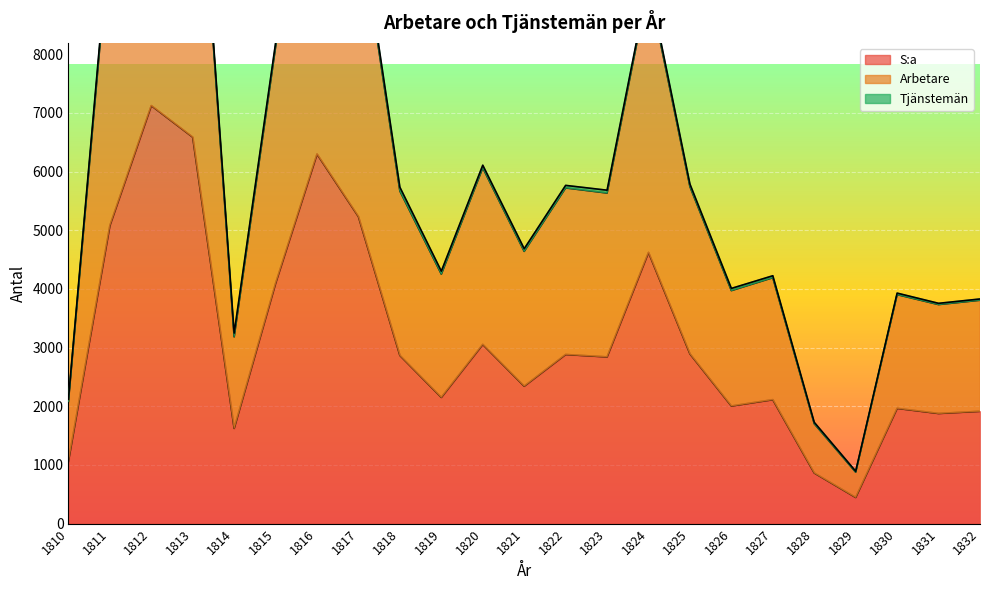

True or false: S:a has a value of 3054 at 1820.

True